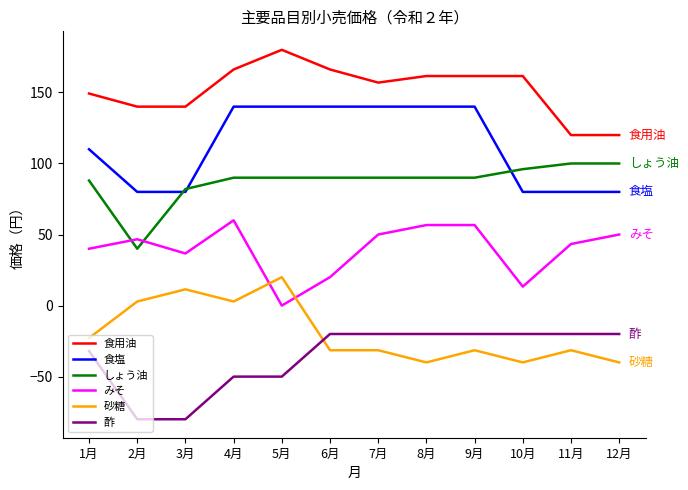

What is the total value across all series at 10月?

290.9